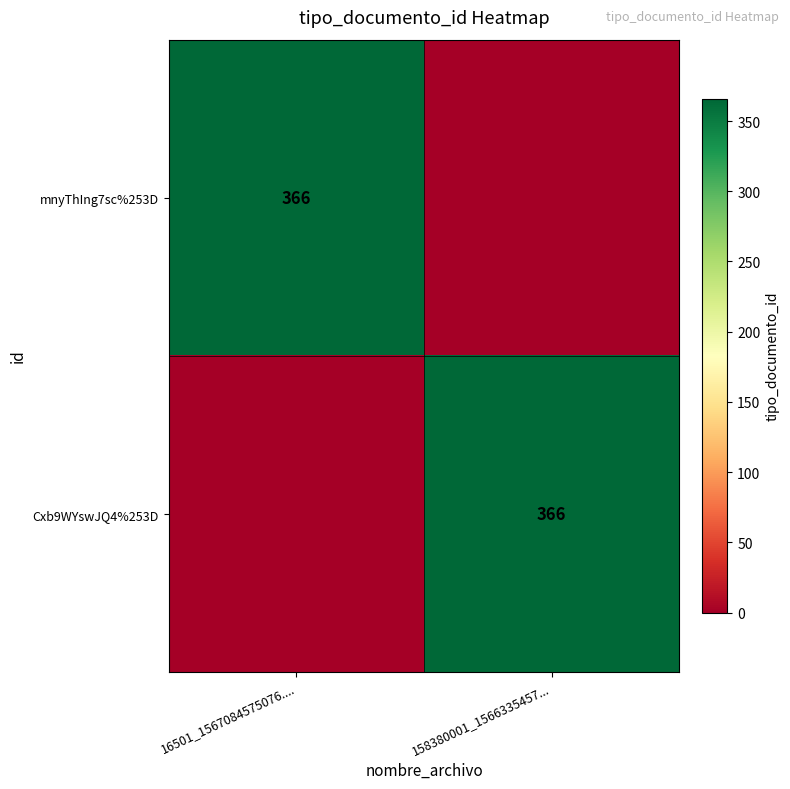

True or false: Cxb9WYswJQ4%253D has a value of 536 at 158380001_1566335457....

False